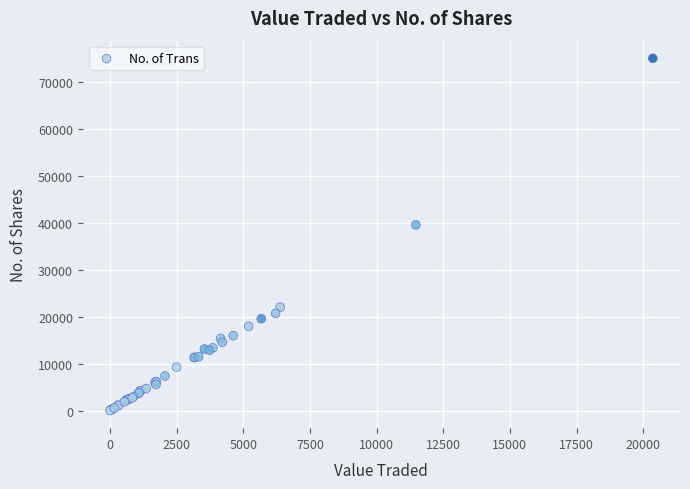

What Y value in the scatter plot is closest to 37516?

39556